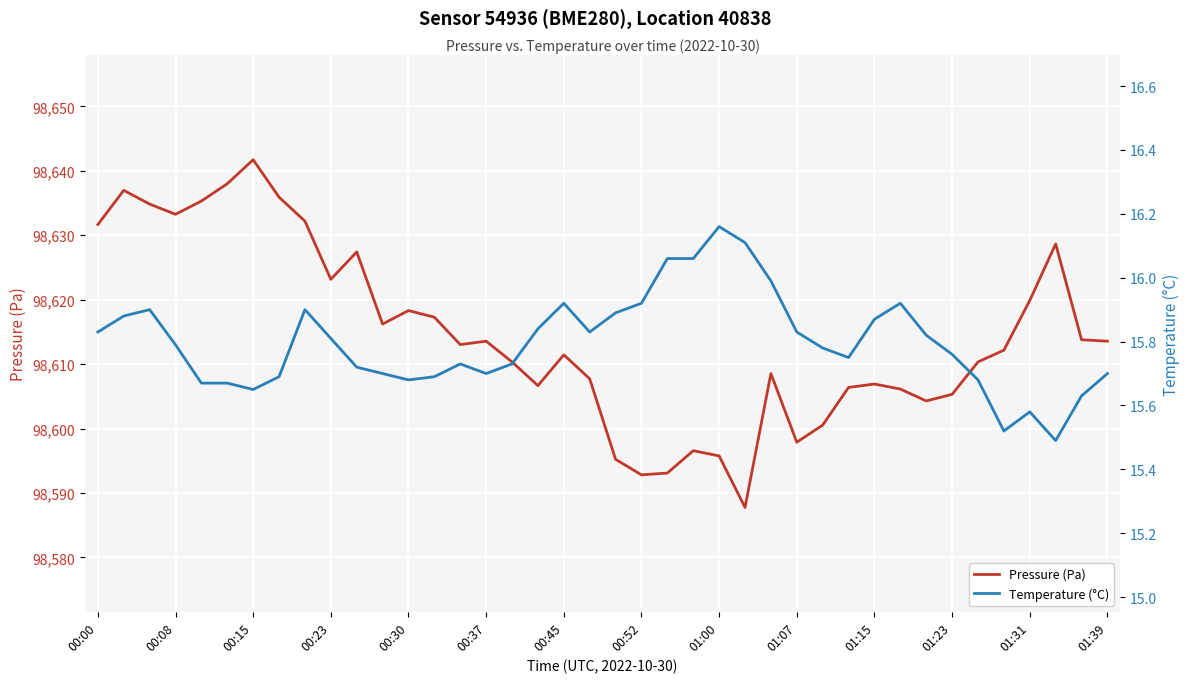

The value of Pressure (Pa) at 01:23 is 43728.7. True or false?

False